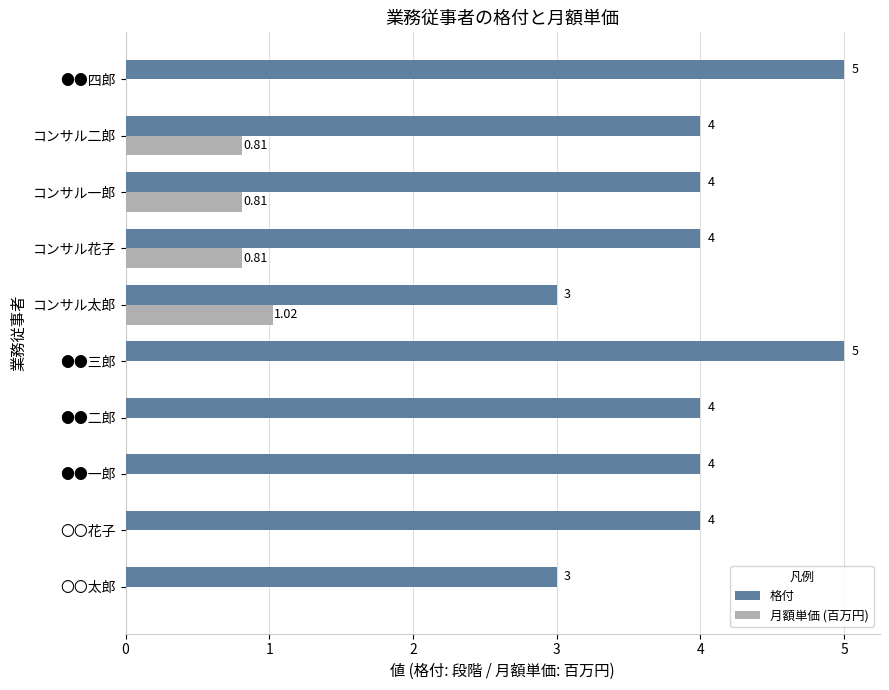

Is the value of 格付 at 〇〇花子 greater than the value of 月額単価 (百万円) at 〇〇太郎?

Yes